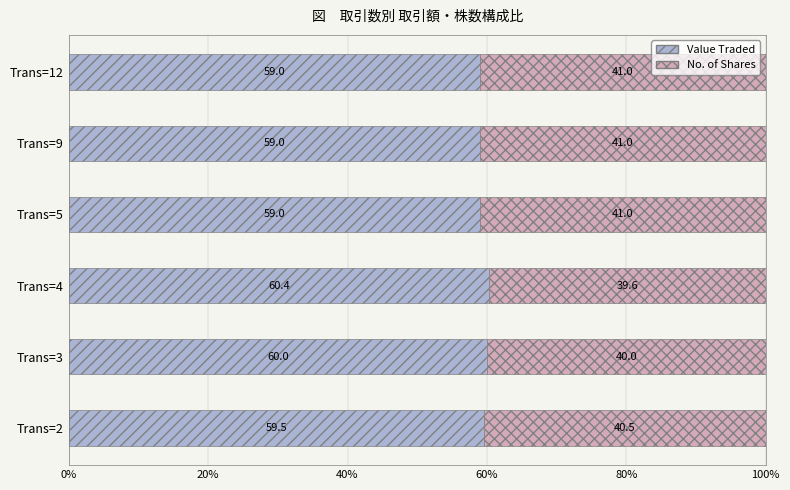

The Value Traded series shows 94.7 at Trans=9. True or false?

False